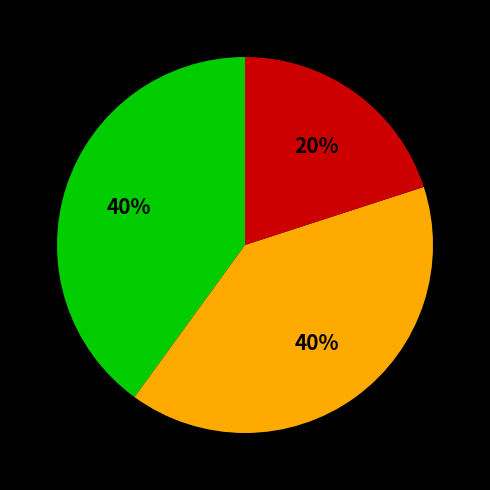

To the nearest percent, what is the difference between the largest and smallest slice percentages?

20%